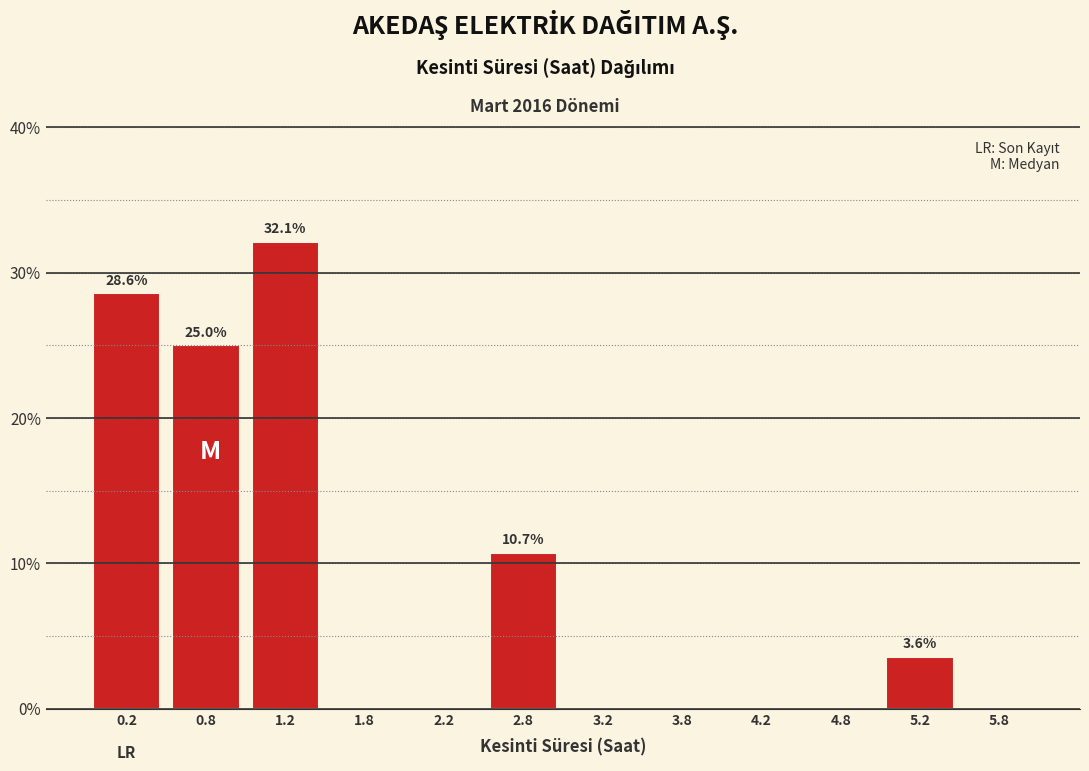

Over which range of the x-axis is the bar tallest?

1.0 to 1.5